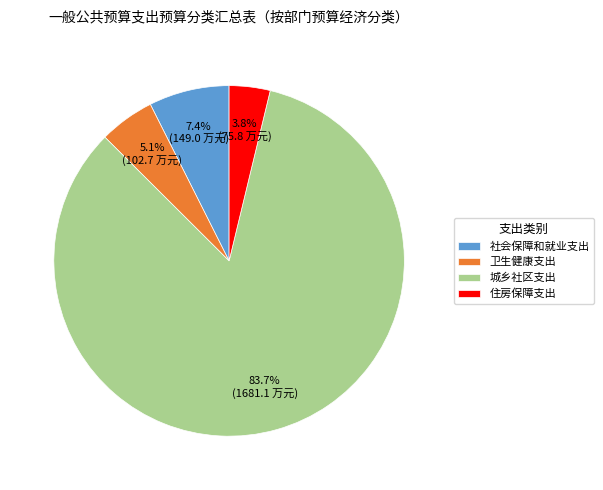

Is there any slice that represents more than half of the pie?

Yes